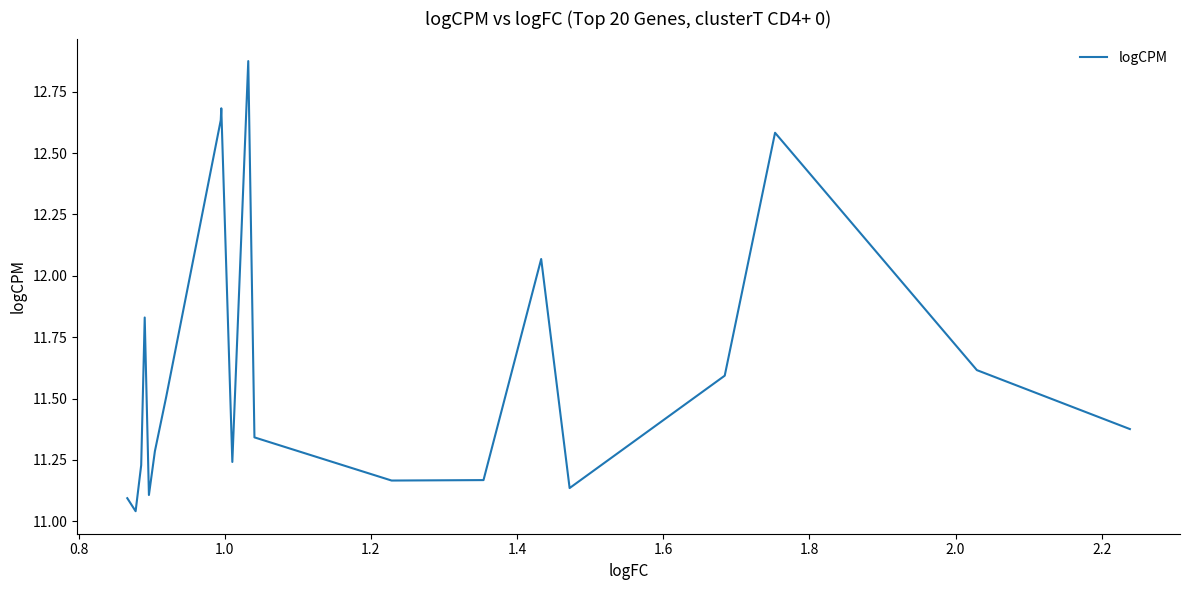

What is the difference between the maximum and minimum values?

1.8